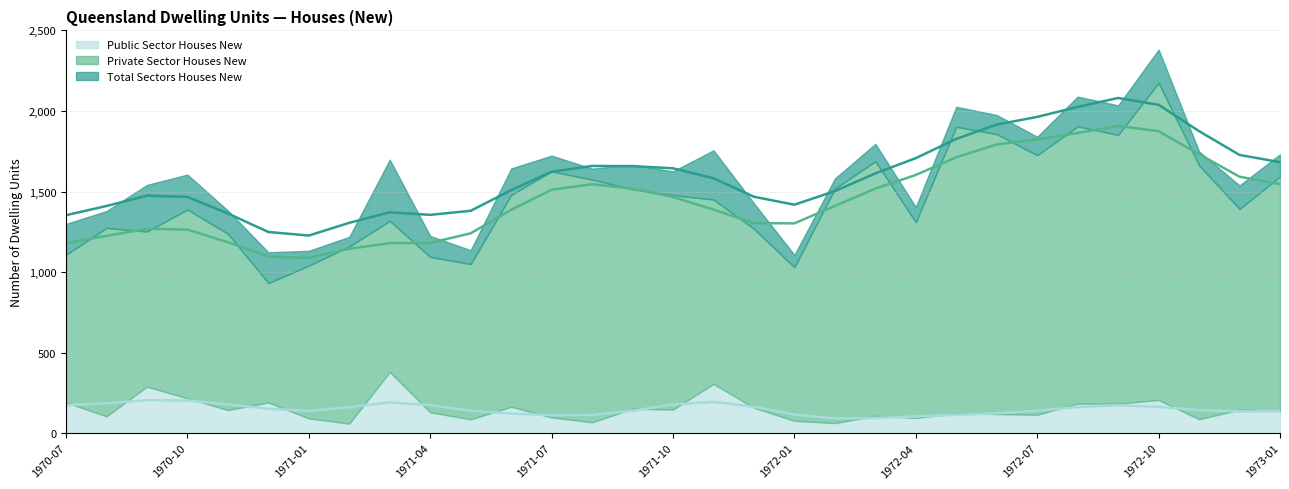

True or false: Total Sectors Houses New has more than 2 interior local peaks.

True